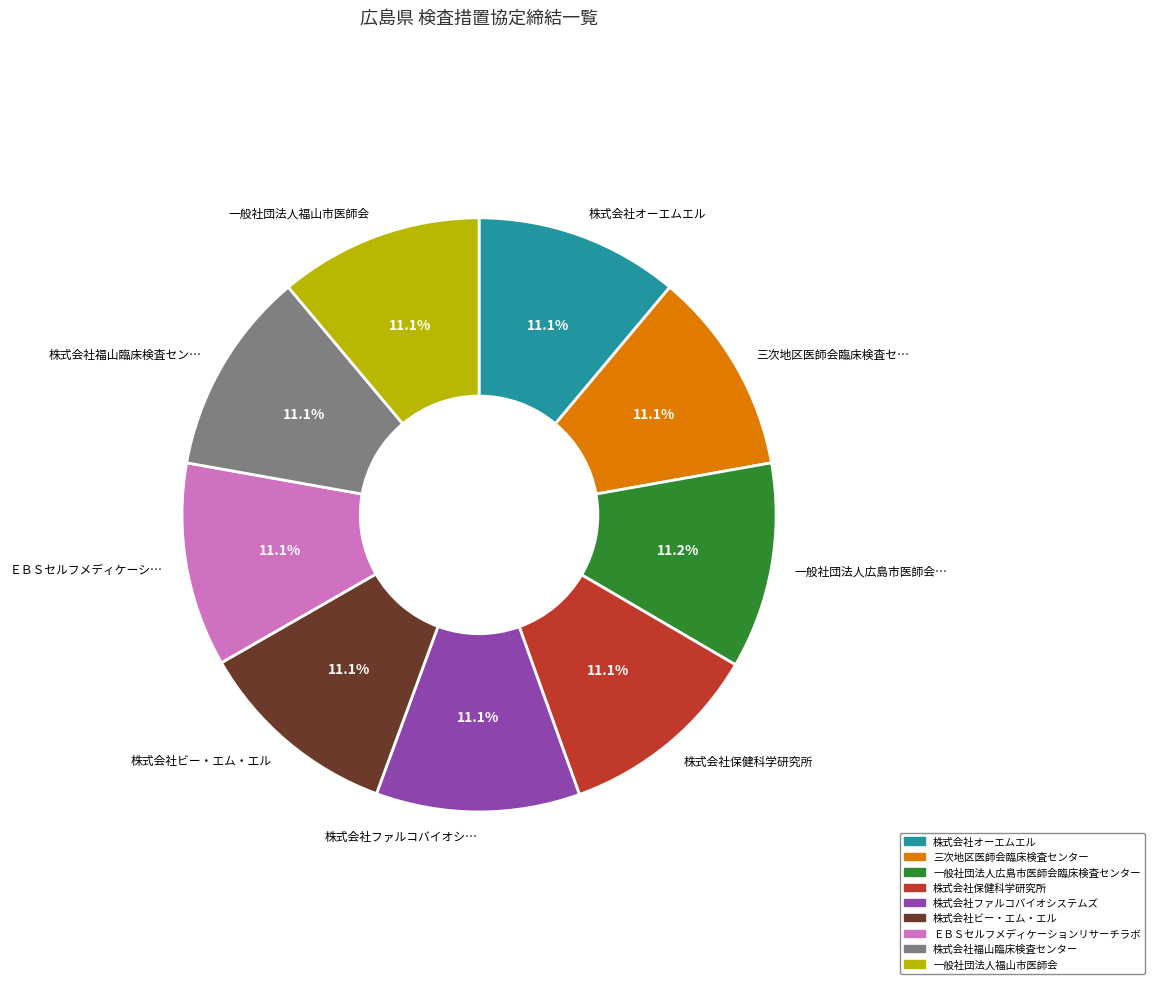

True or false: 株式会社ファルコバイオシステムズ accounts for 11% of the total.

True